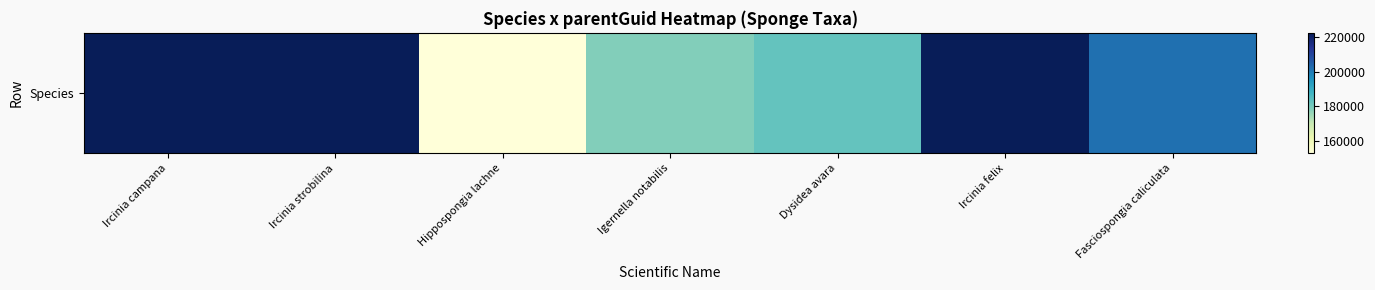

What is the maximum value shown in the chart?

222652